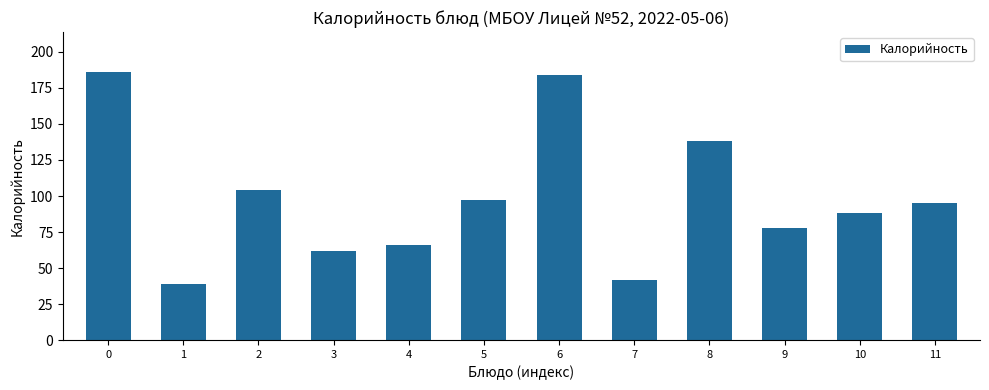

What is the average value?

98.2